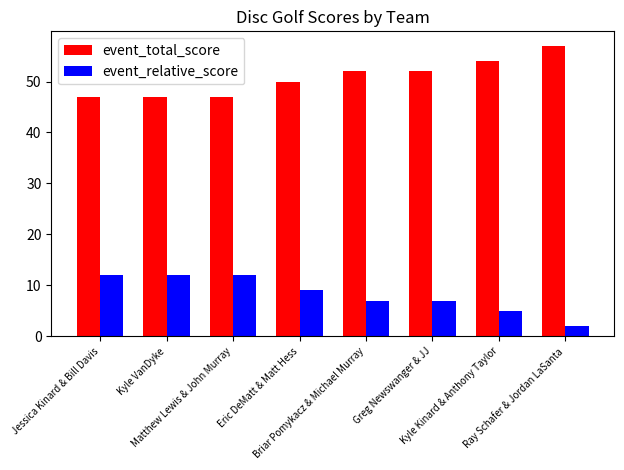

What is the difference between the maximum and second lowest values in the event_relative_score series?

7